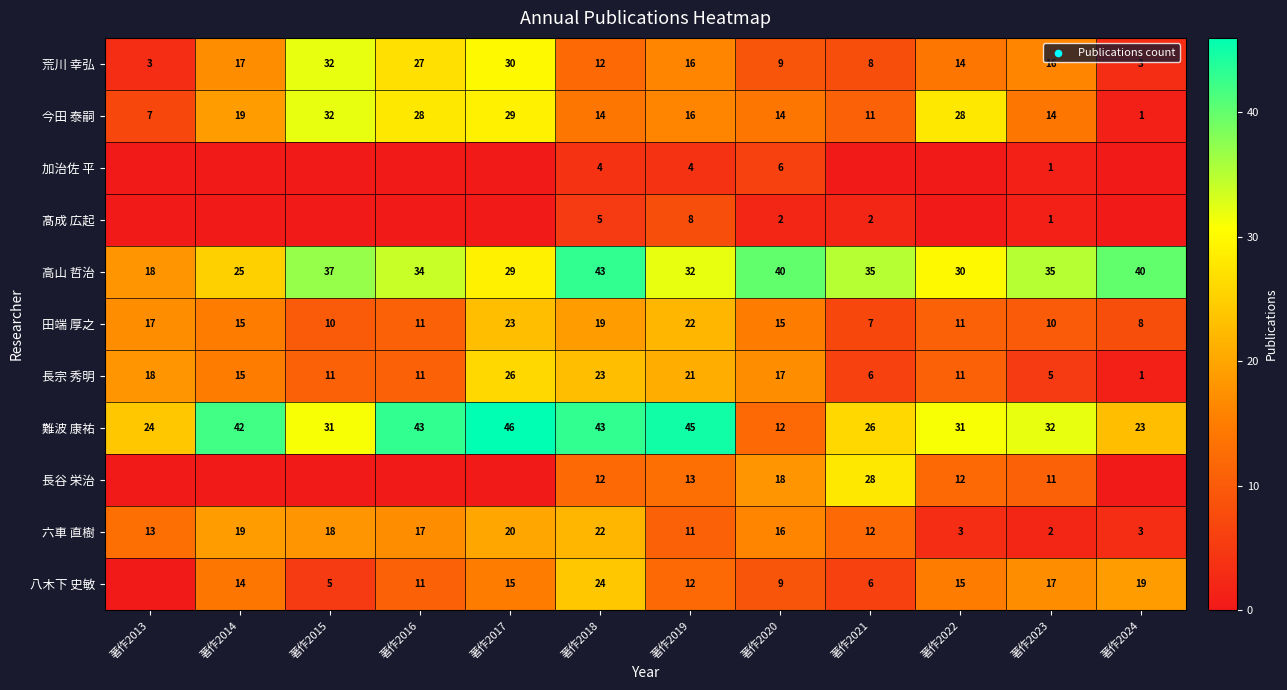

What is the difference between the maximum and minimum values in the 長宗 秀明 series?

25